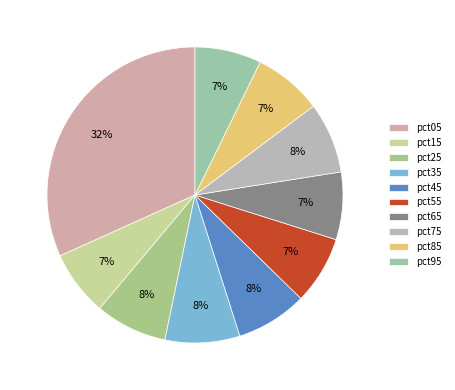

Does any single category account for the majority?

No